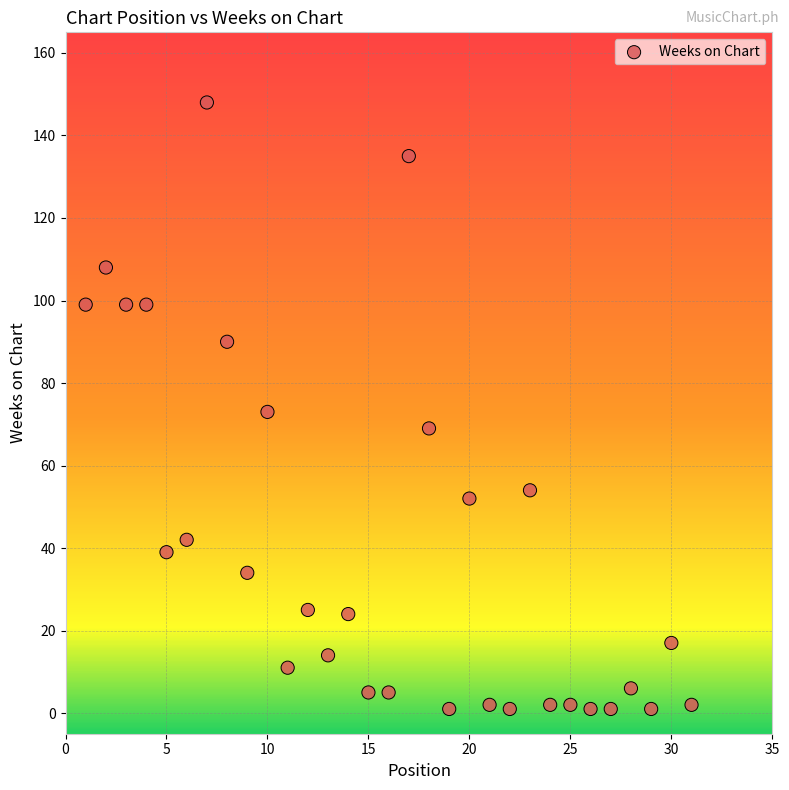

What is the range of Y values (max minus min)?

147